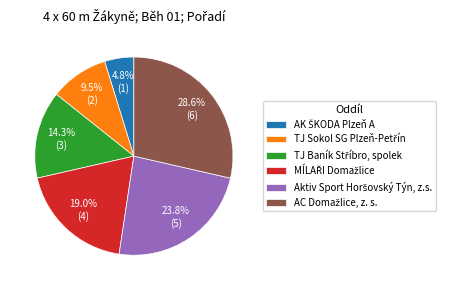

Is there a majority slice in this chart?

No